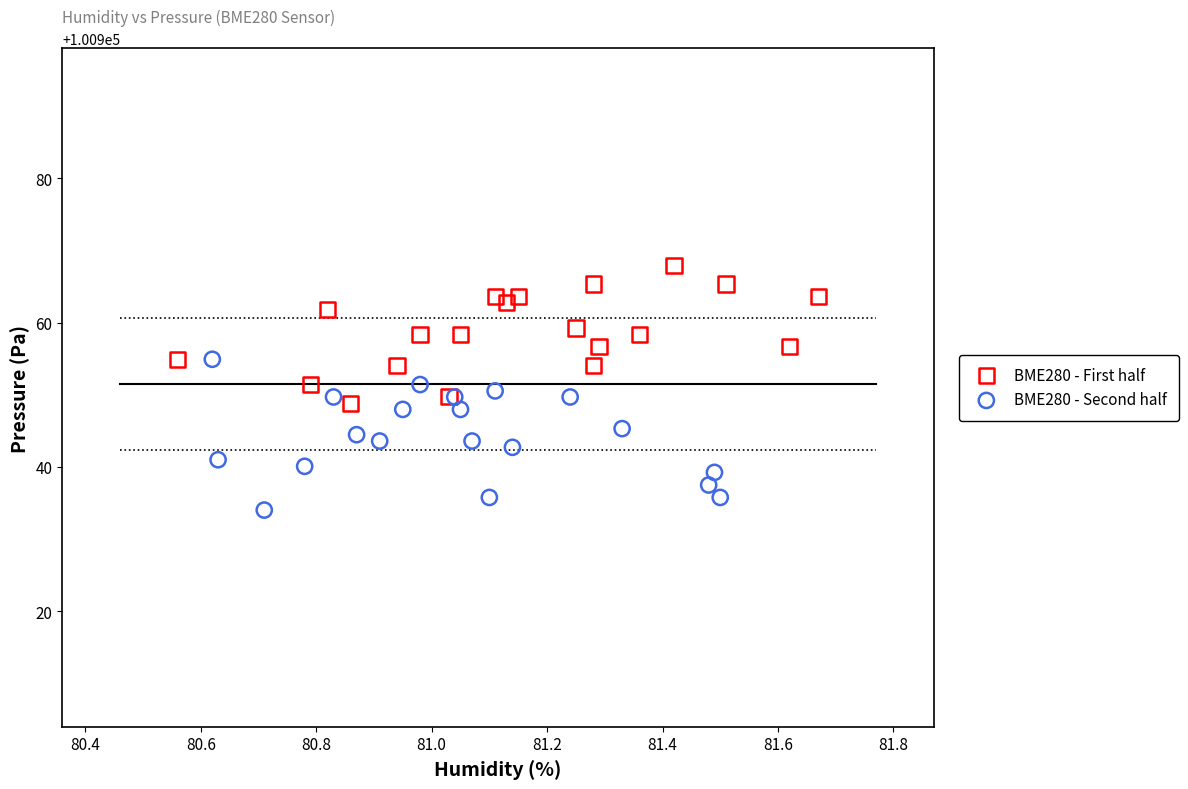

Which series reaches the maximum Y coordinate?

BME280 - First half